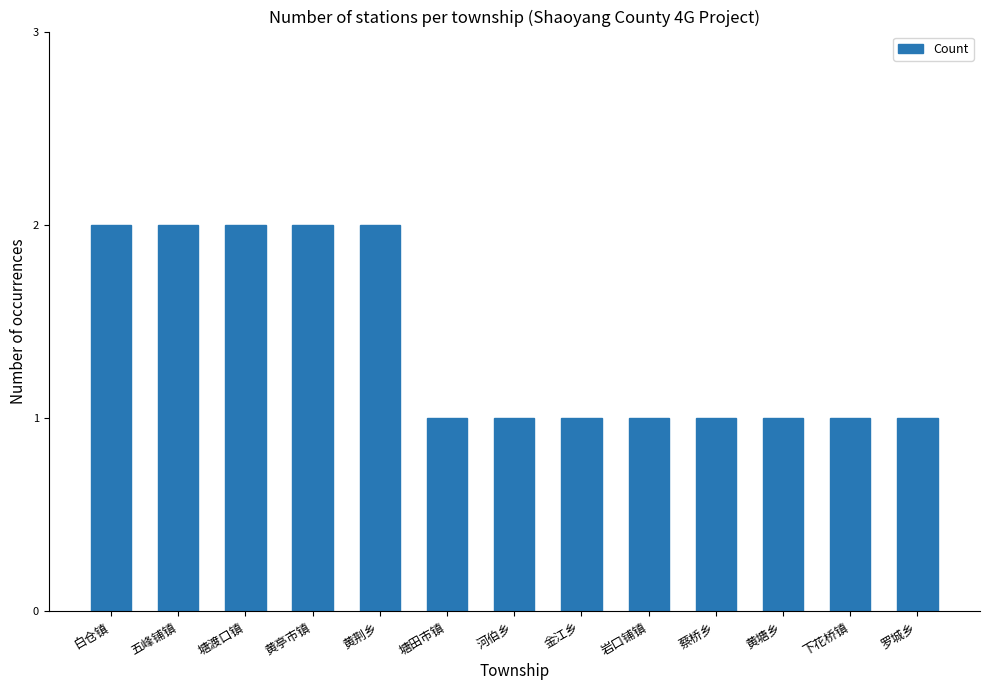

Does the chart contain stacked bars?

No